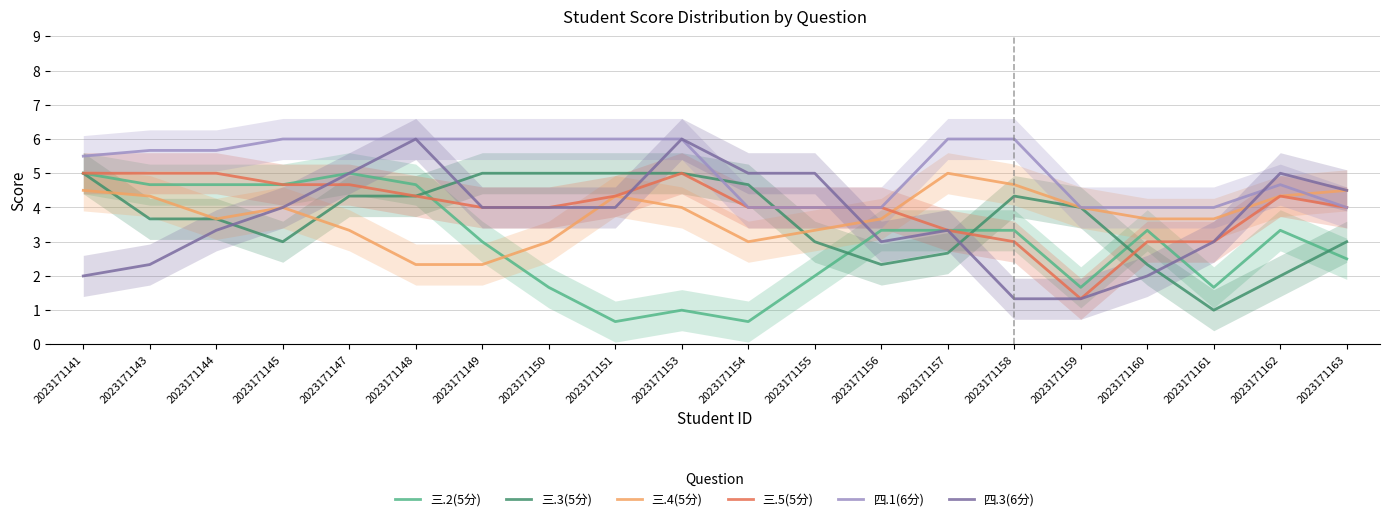

Between 2023171161 and 2023171147, which is larger?

2023171147